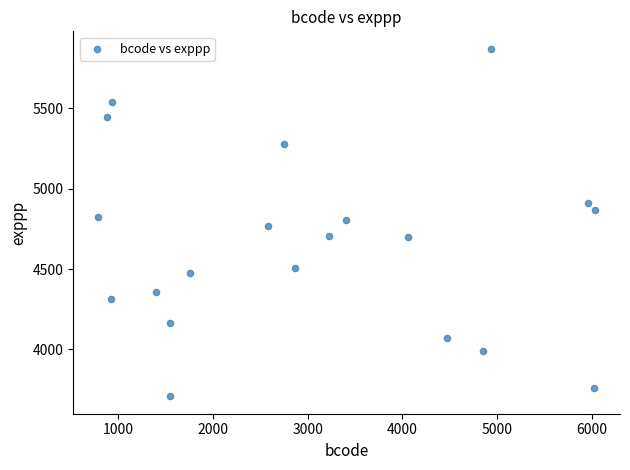

What is the range of Y values (max minus min)?

2162.5